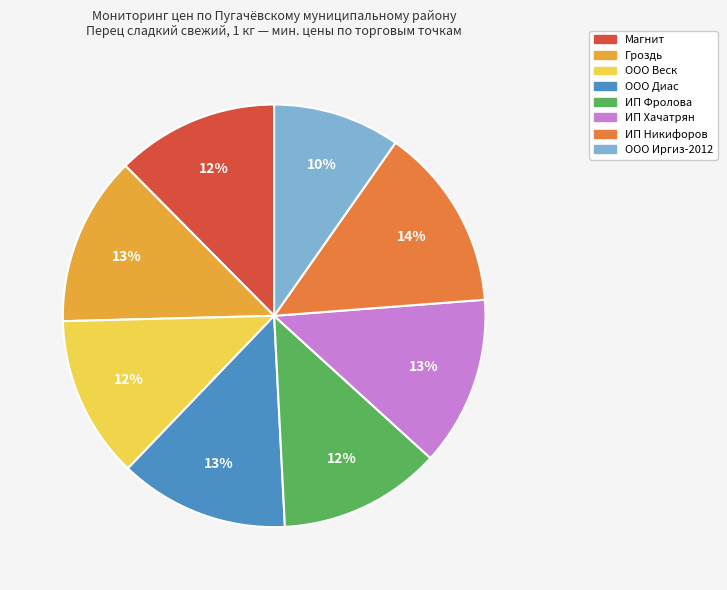

Does any single category account for the majority?

No